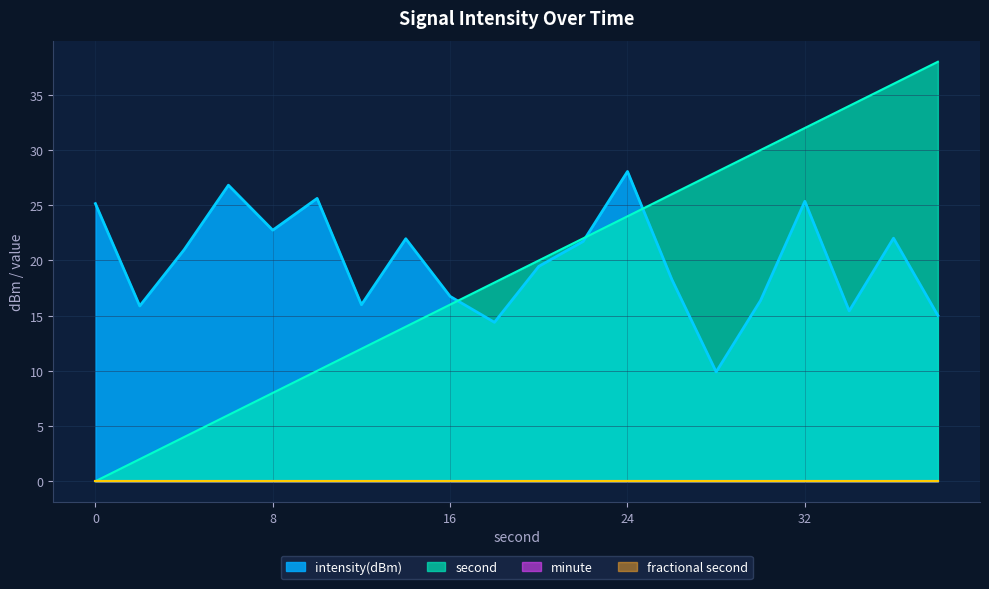

True or false: intensity(dBm) and second intersect in this chart.

True